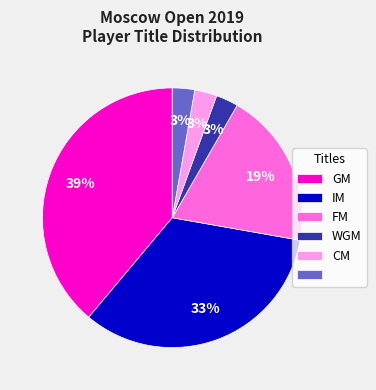

Is there a majority slice in this chart?

No